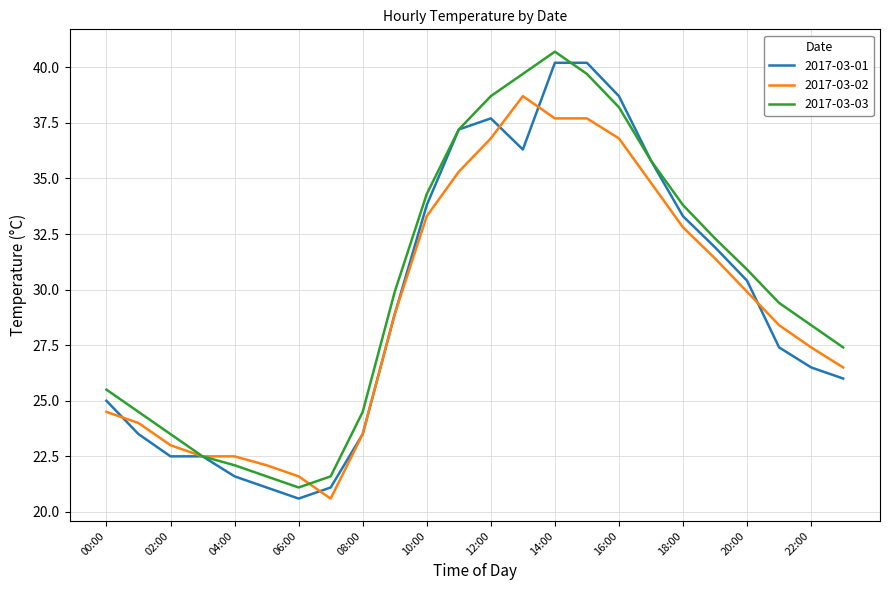

True or false: 2017-03-02 and 2017-03-01 cross at least once.

True